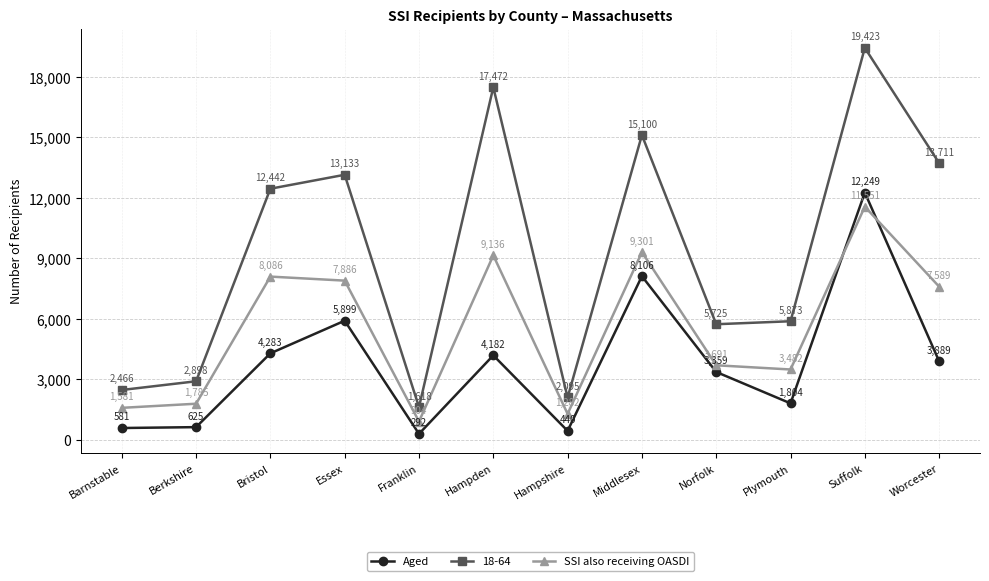

At which category is the sum across all series the highest?

Suffolk